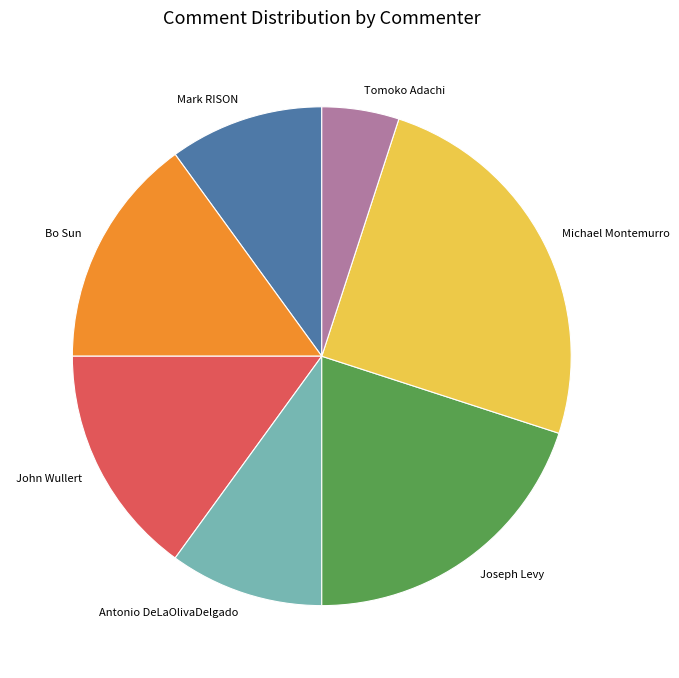

Is it true that Mark RISON is 10% of the pie?

True